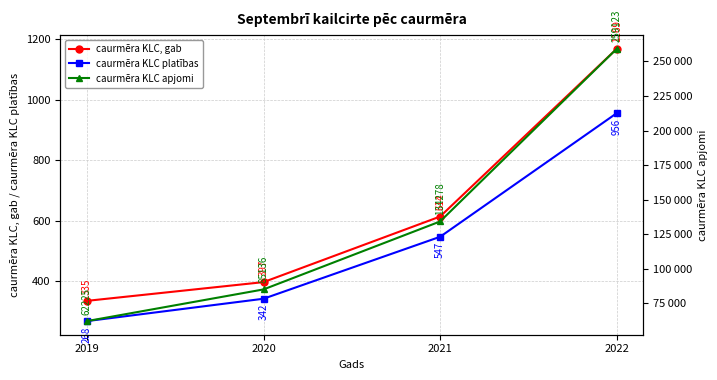

List the labels in order of caurmēra KLC platības value, largest first.

2022, 2021, 2020, 2019